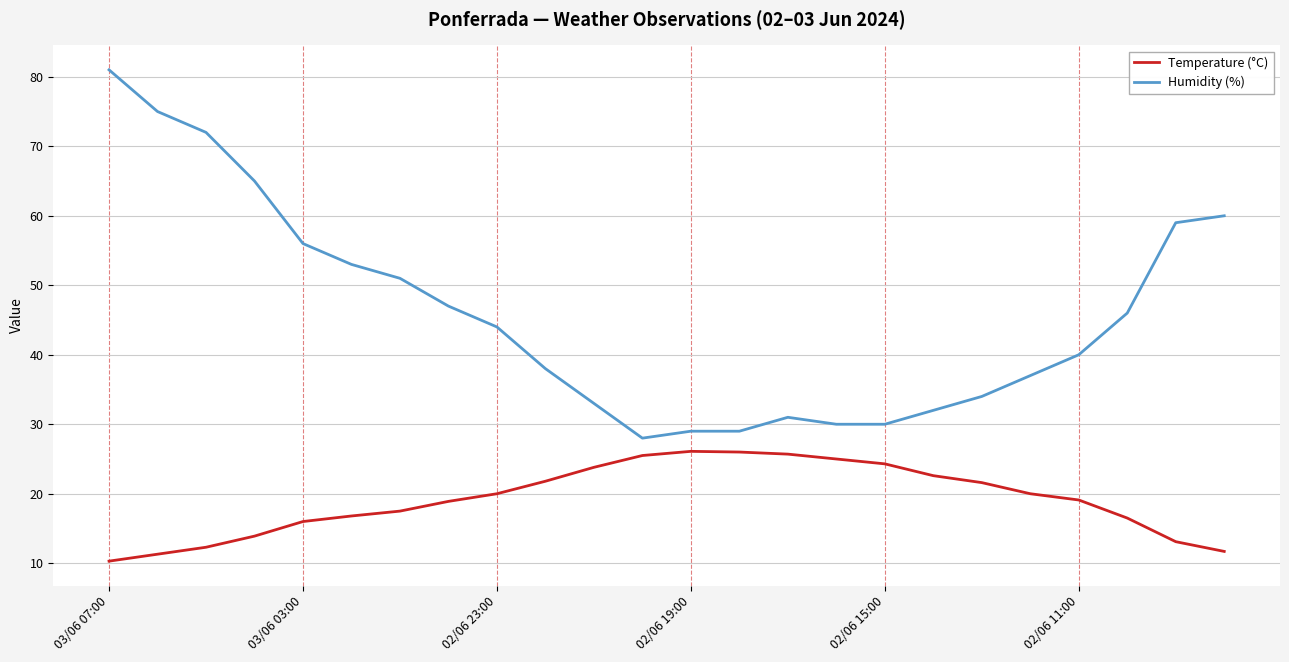

True or false: Humidity (%) and Temperature (°C) cross at least once.

False